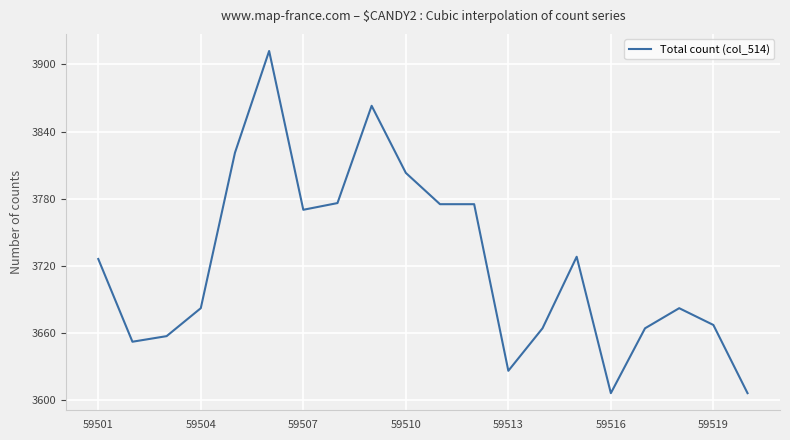

What is the difference between the maximum and minimum values?

306